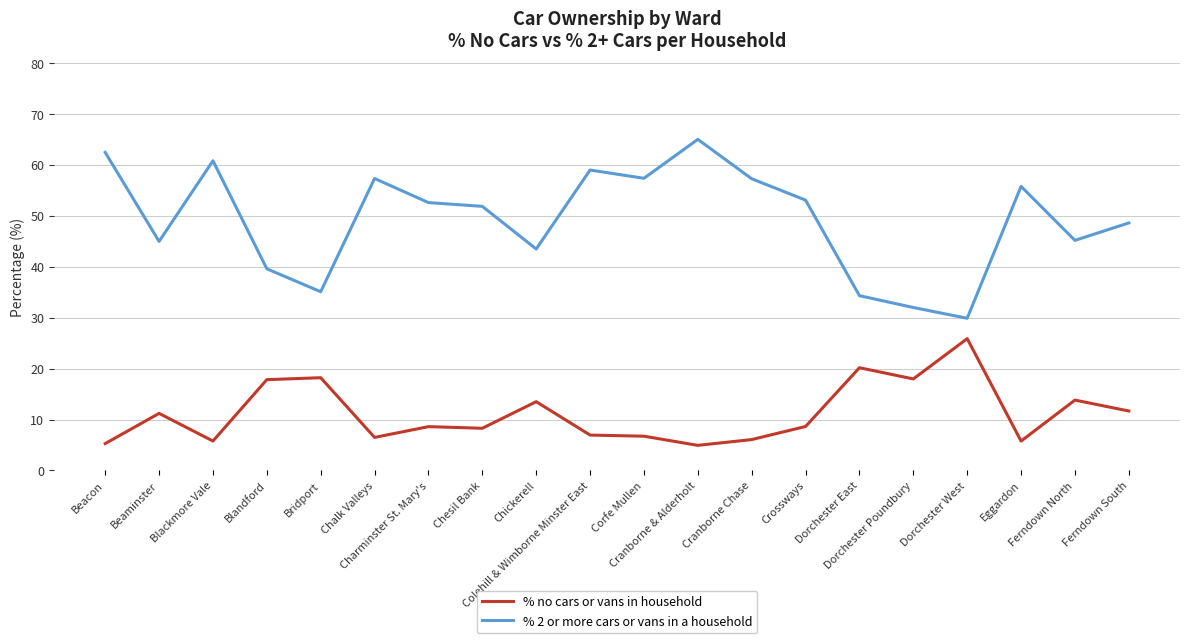

True or false: % no cars or vans in household and % 2 or more cars or vans in a household intersect in this chart.

False